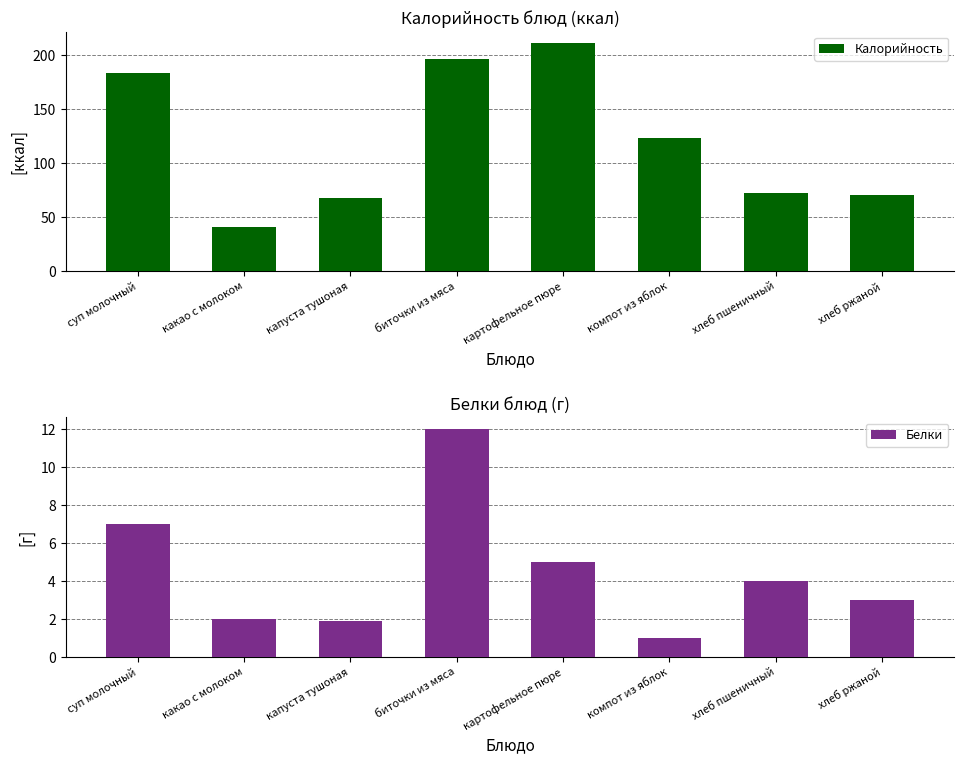

At which label is Белки closest to 6?

суп молочный